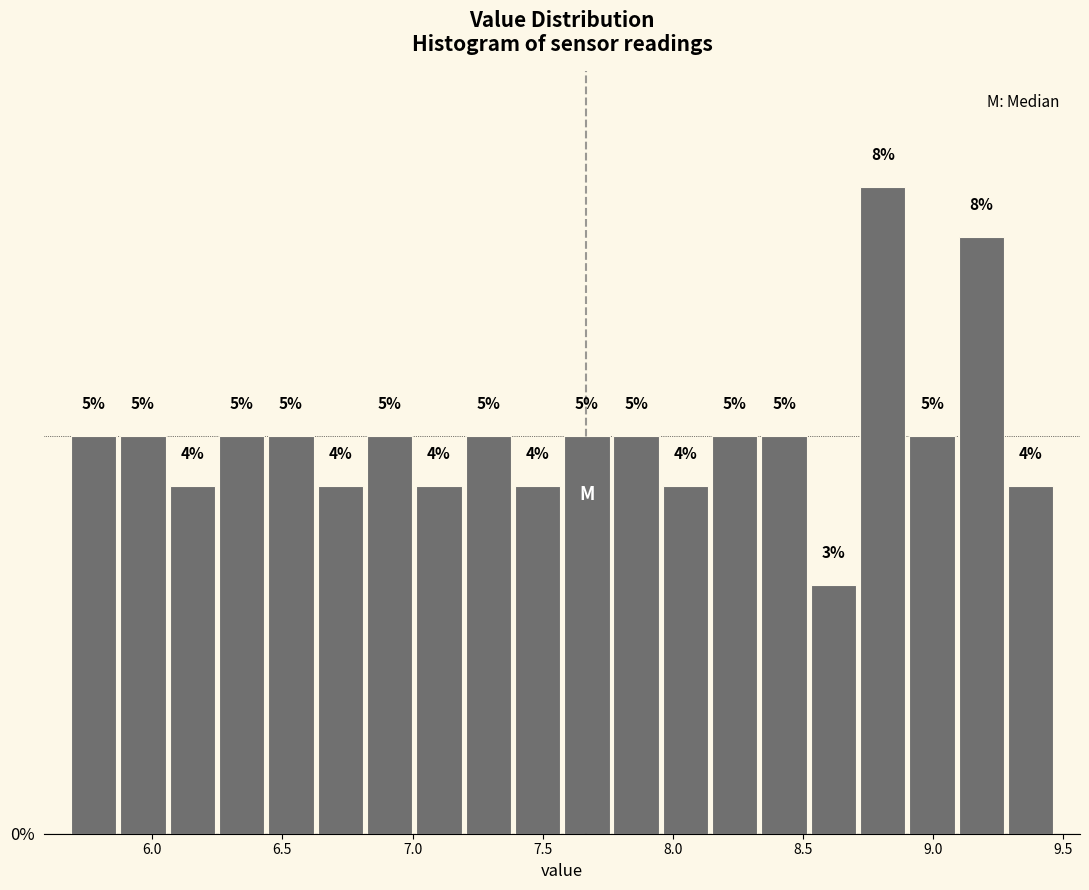

Read against the x-axis, roughly where is the centre of the tallest bar?

8.80